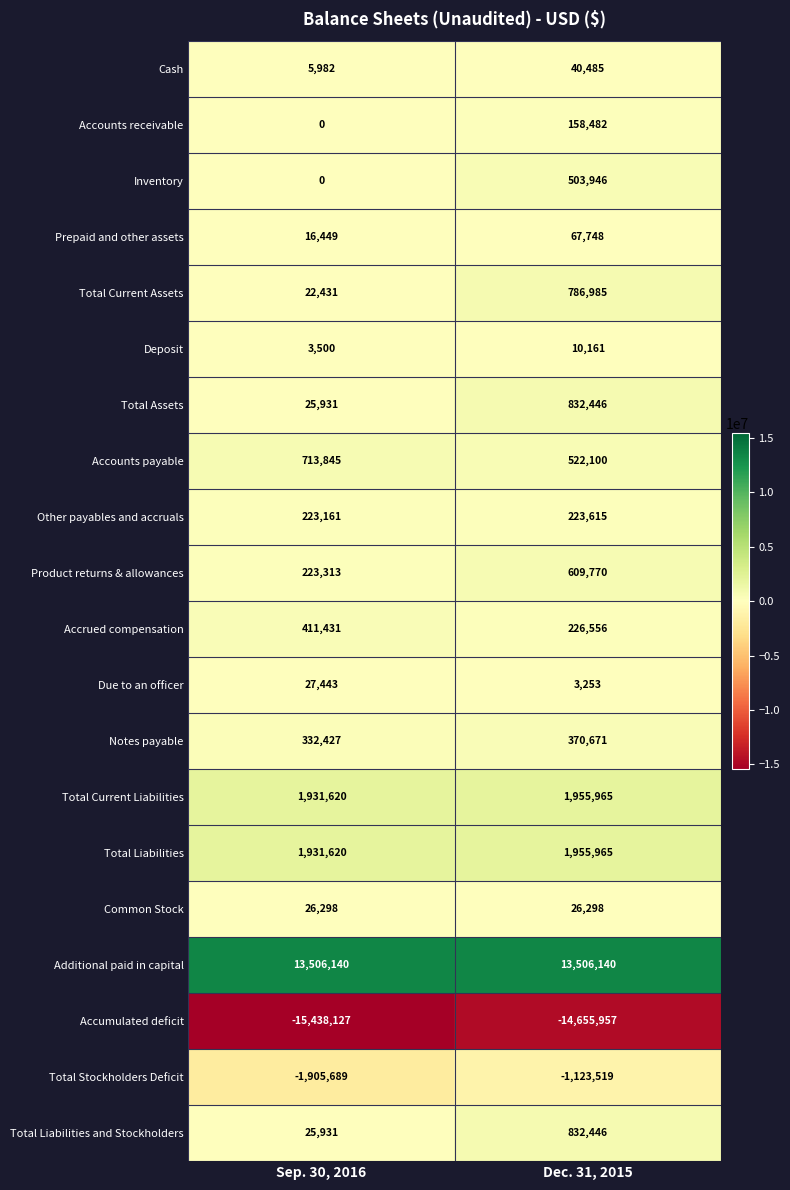

At which label is Accounts receivable closest to 79241?

Sep. 30, 2016